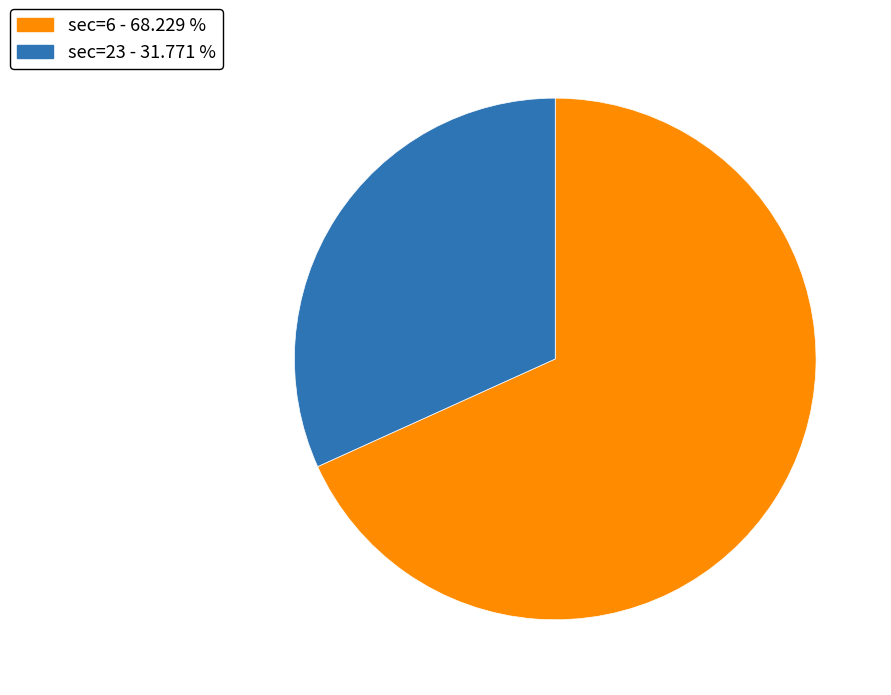

Does any single category account for the majority?

Yes